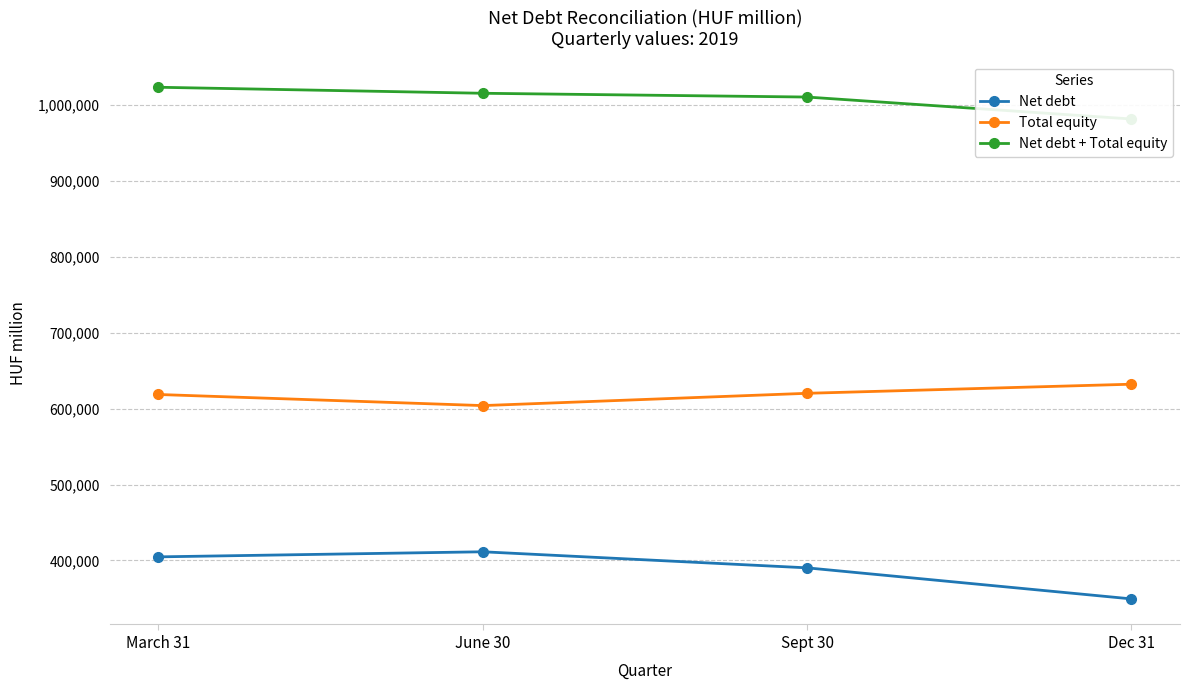

What is the difference between the Net debt + Total equity values at Dec 31 and Sept 30?

28912